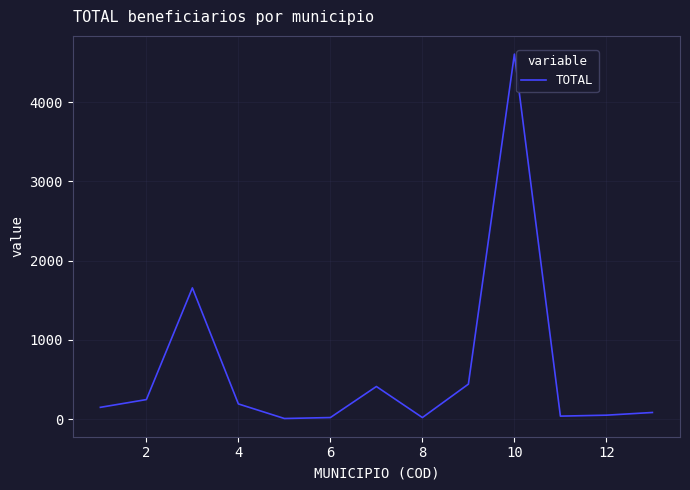

What is the maximum value shown in the chart?

4608